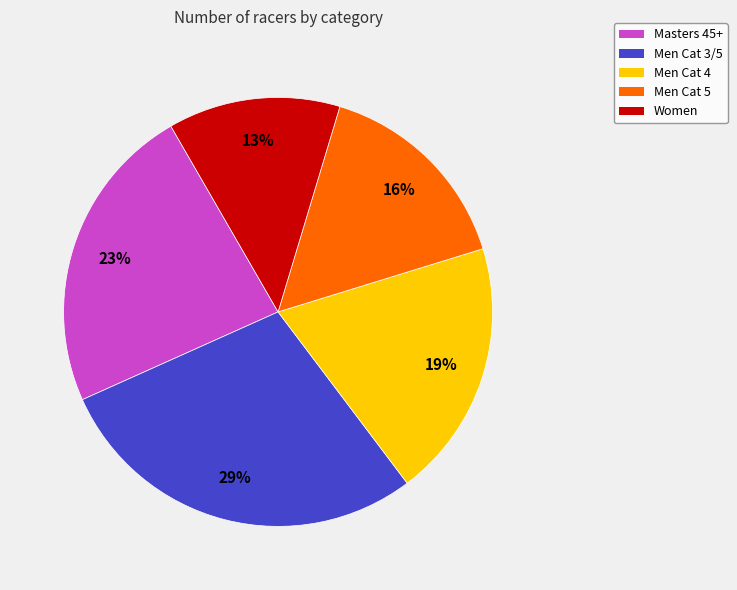

True or false: Masters 45+ accounts for 23% of the total.

True